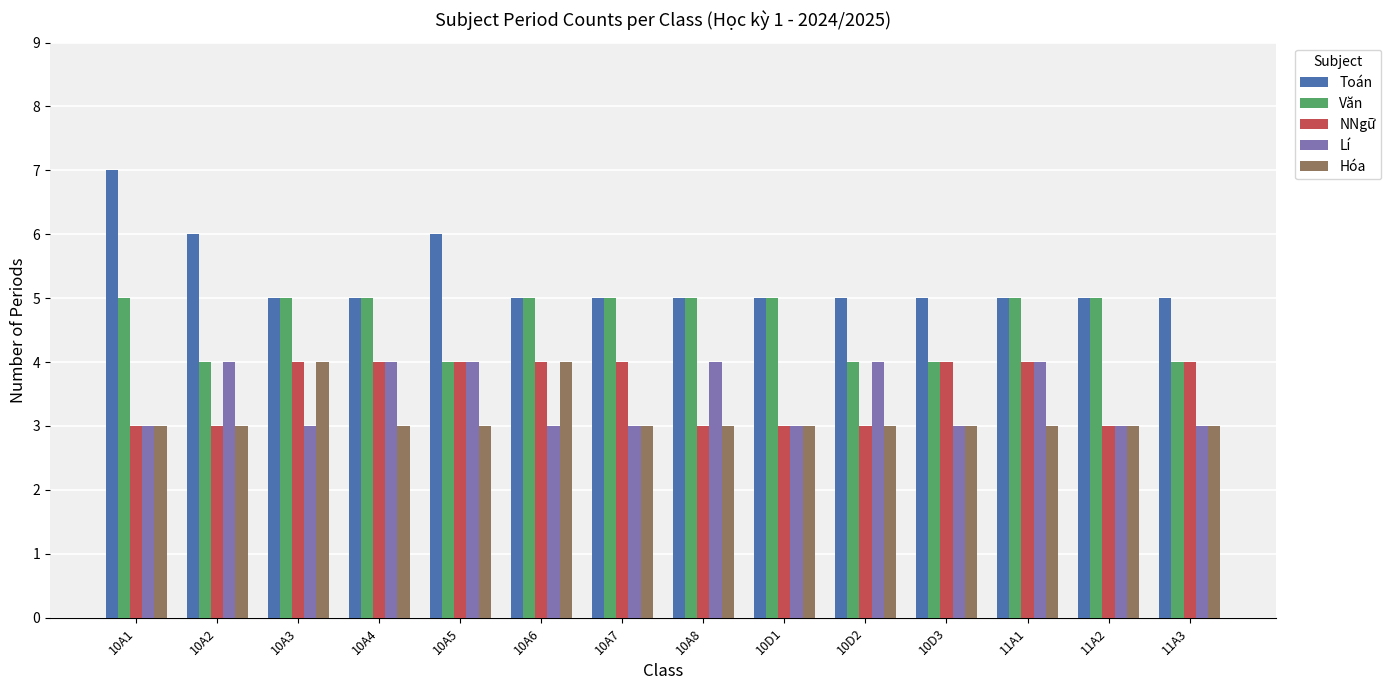

What are all the series names shown in the legend?

Toán, Văn, NNgữ, Lí, Hóa